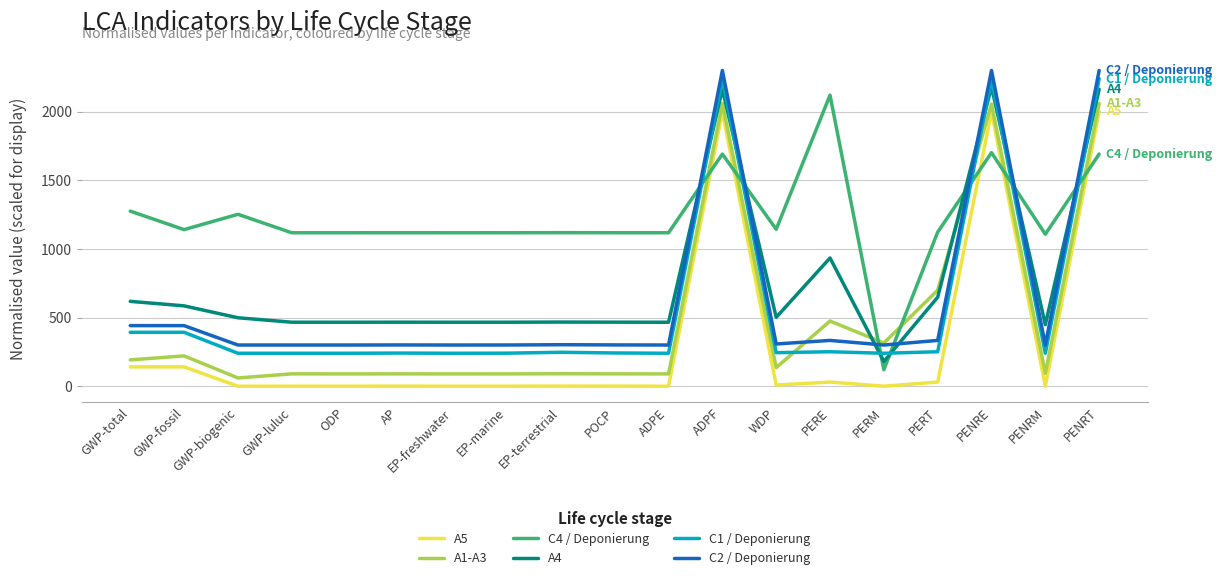

True or false: A5 and A4 cross at least once.

False